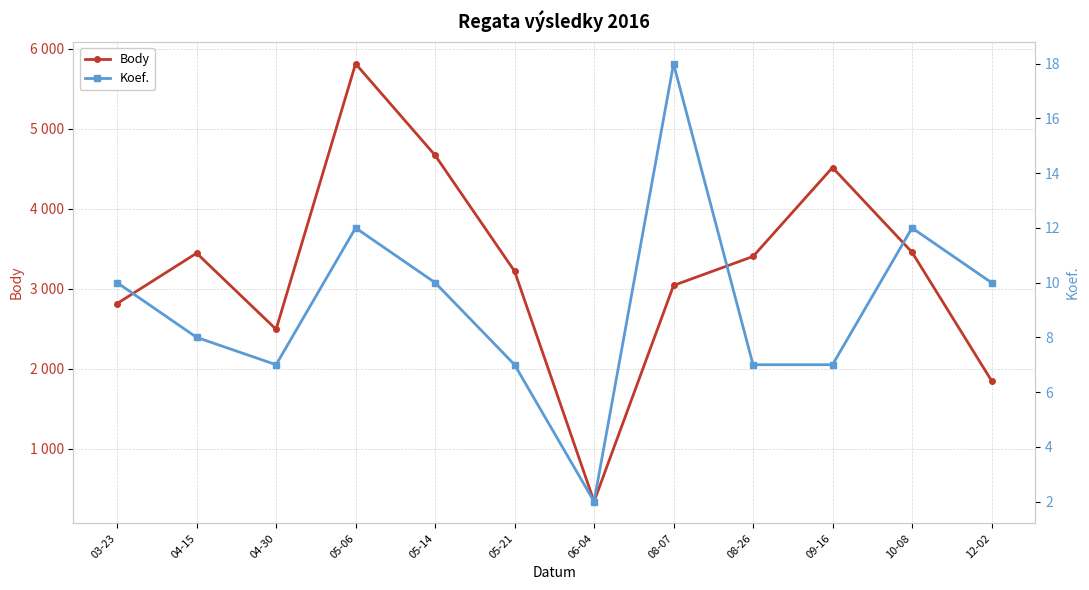

True or false: Body and Koef. intersect in this chart.

False